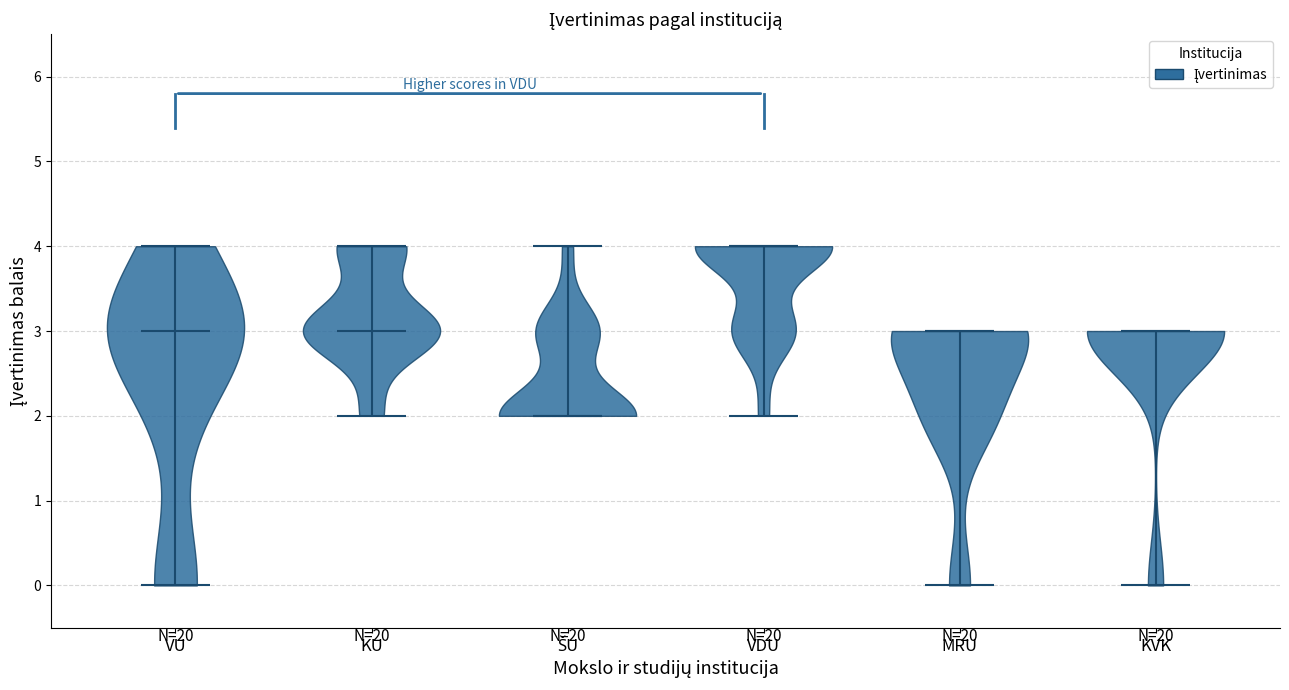

Which violin has the highest median line?

VDU